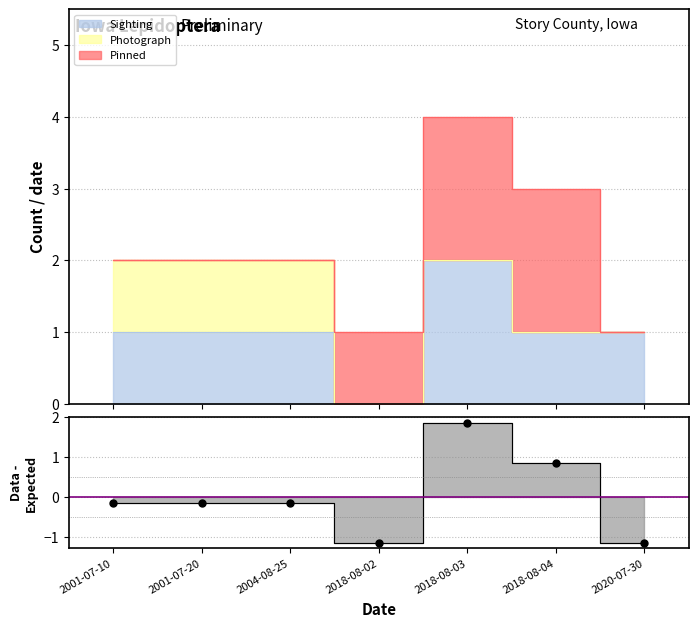

What is the change in value from 2001-07-20 to 2018-08-04?

+1.0